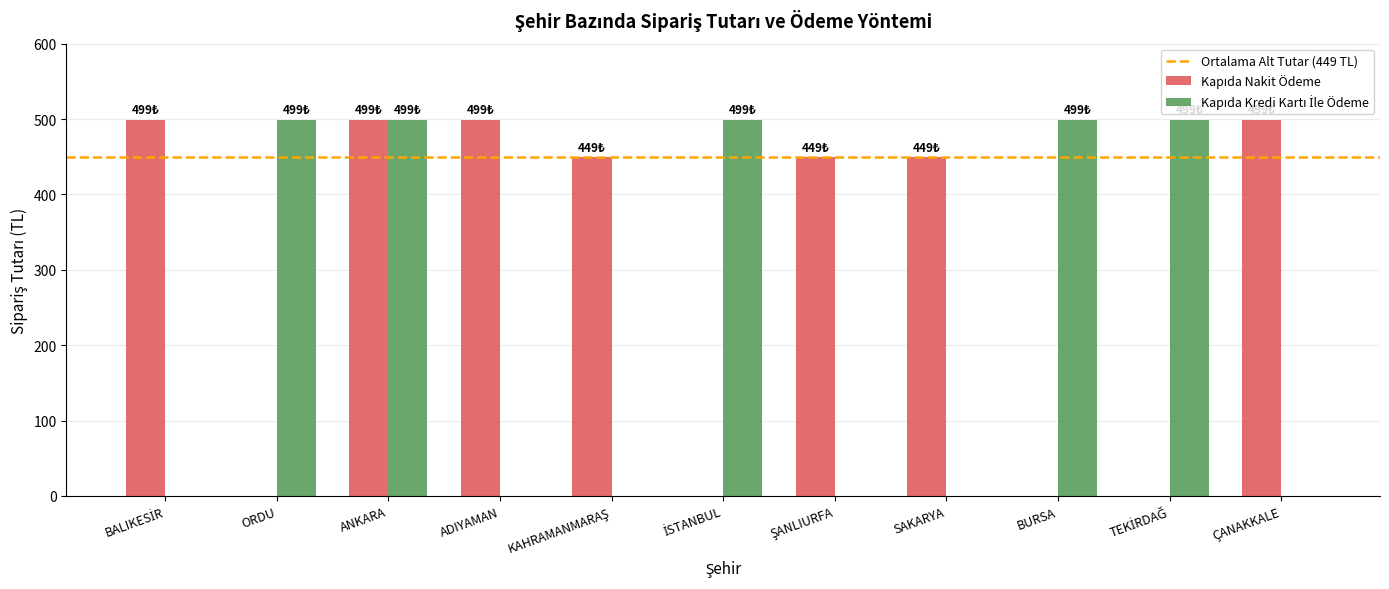

At which category is the sum across all series the highest?

ANKARA